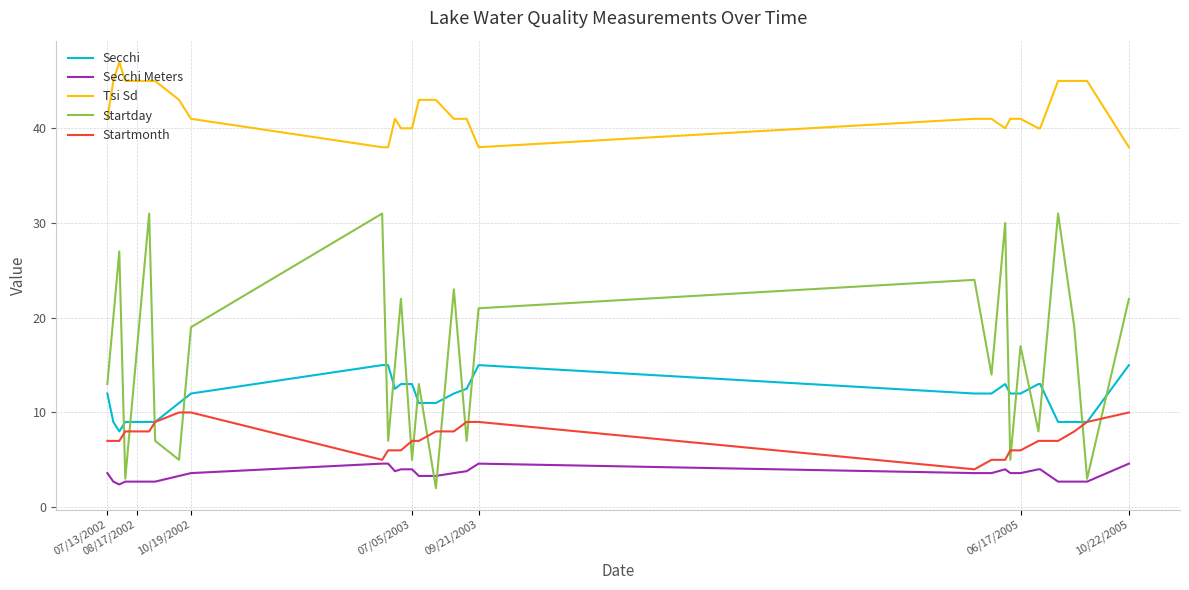

Does the chart have visible grid lines?

Yes